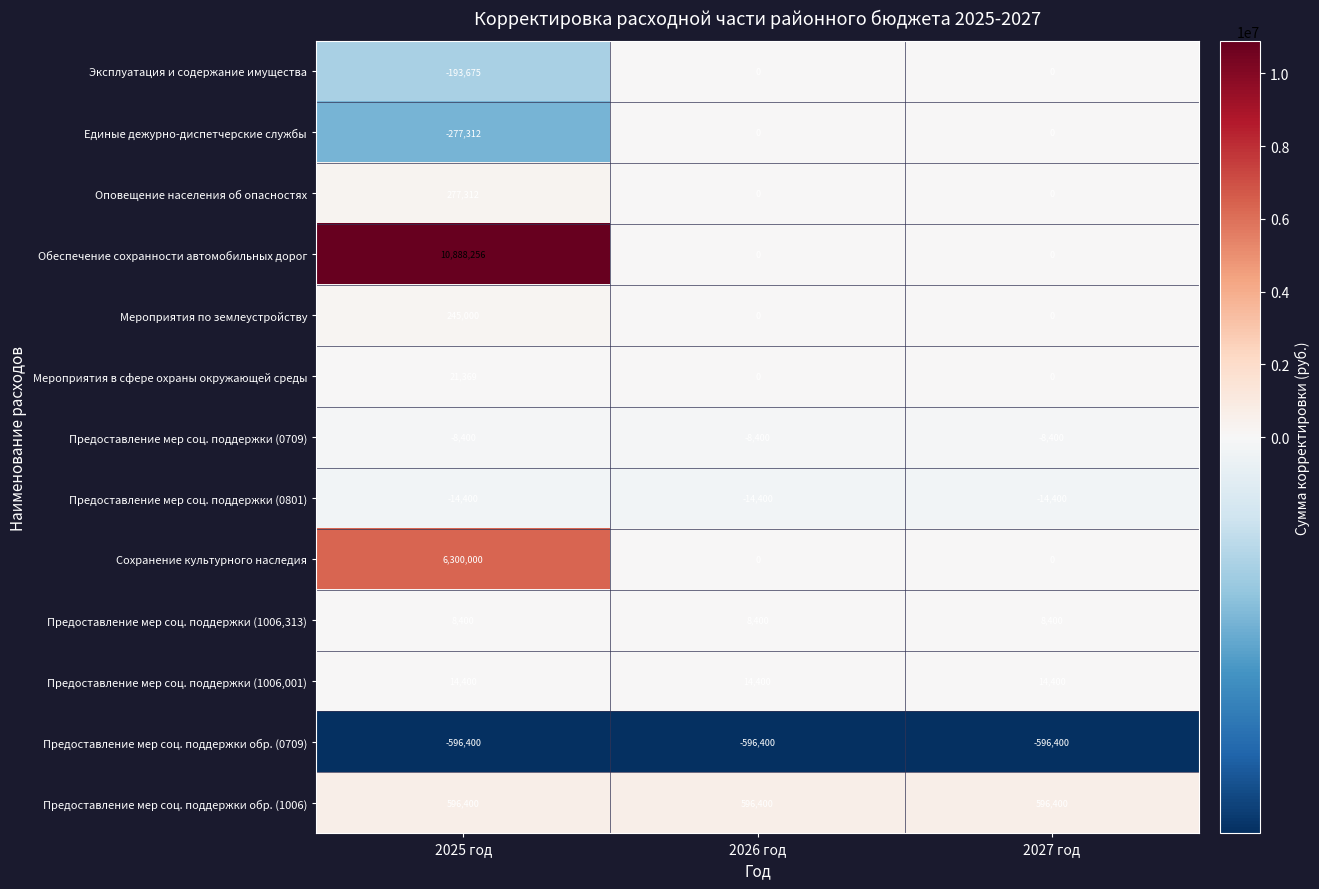

Which label corresponds to the largest value in the chart?

2025 год